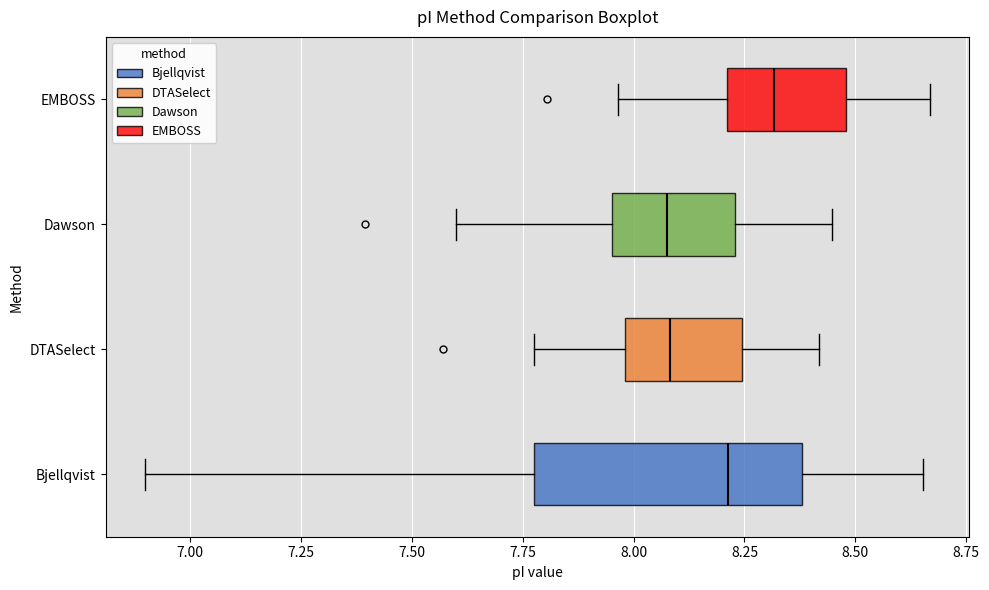

Where is the right edge of the box for Bjellqvist on the x-axis? The values are not printed on the chart, so give them approximately, as read against the axis.

8.40